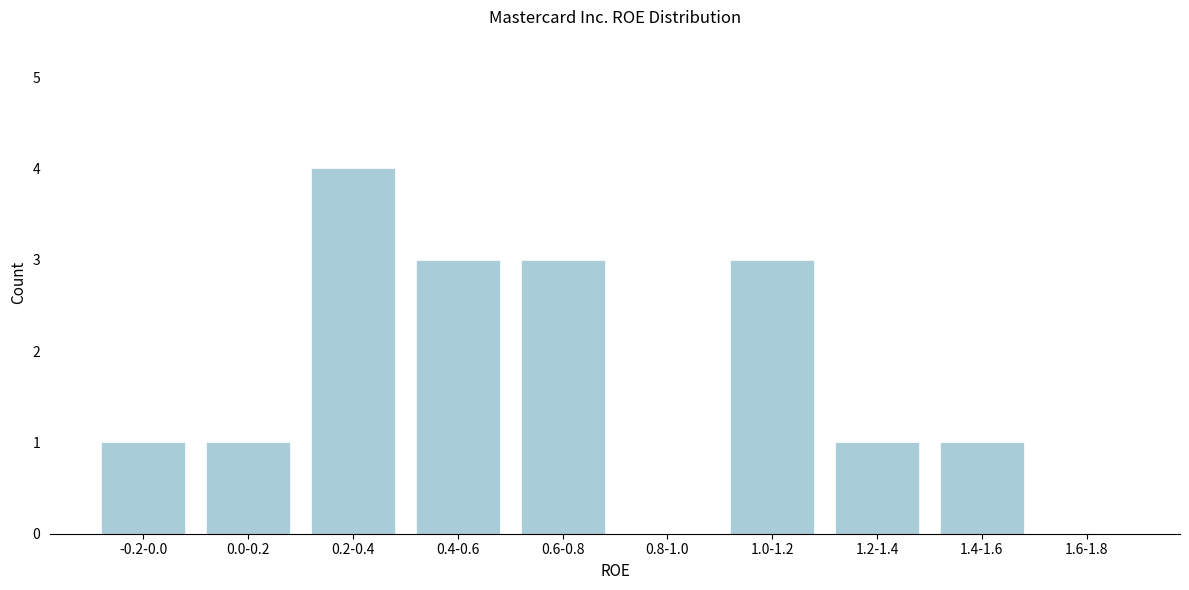

Reading left to right, transcribe all the data shown in this chart.

-0.2-0.0=1	0.0-0.2=1	0.2-0.4=4	0.4-0.6=3	0.6-0.8=3	0.8-1.0=0	1.0-1.2=3	1.2-1.4=1	1.4-1.6=1	1.6-1.8=0